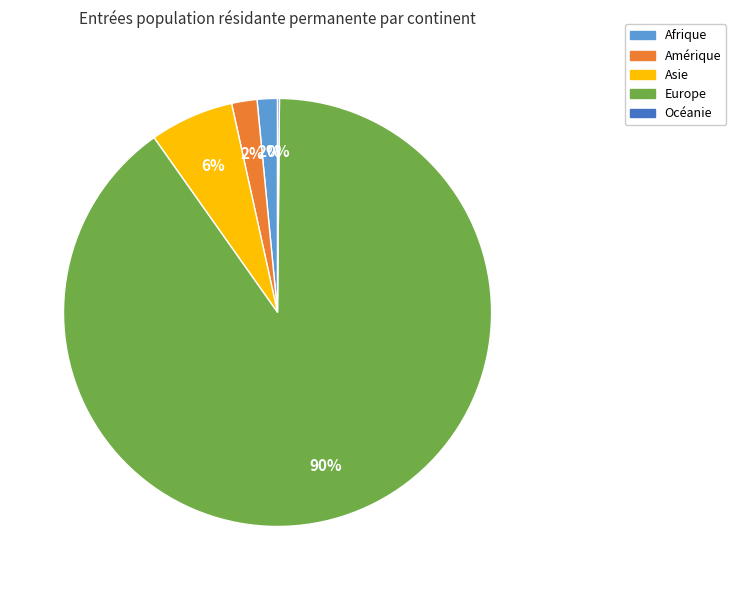

Which slice represents more than half of the pie?

Europe